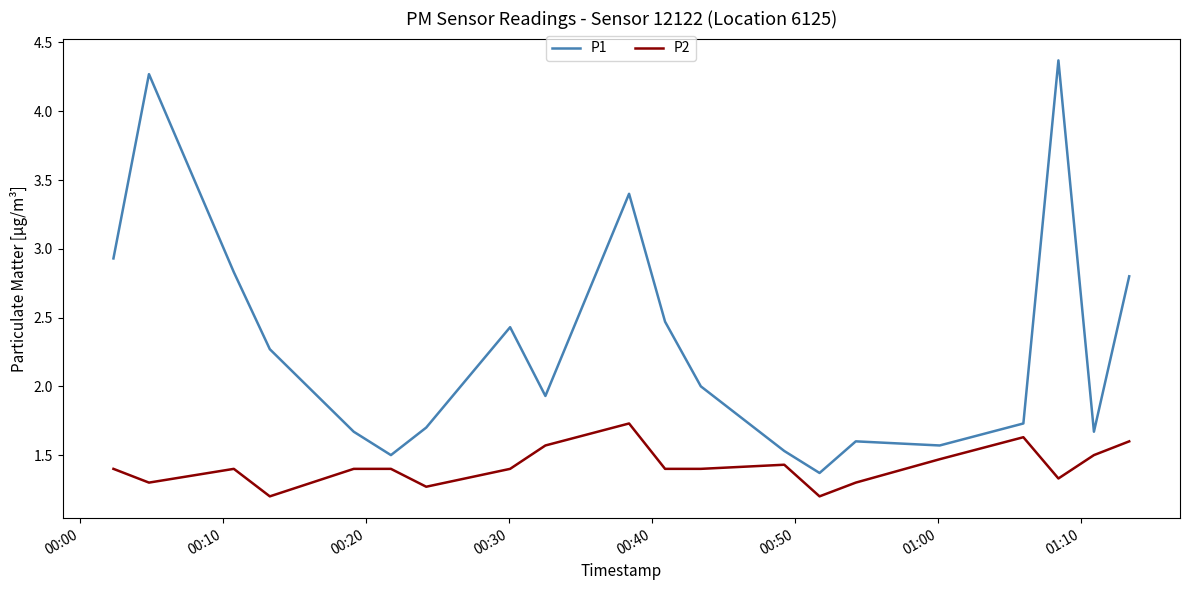

Does the chart display data point markers on the line(s)?

No